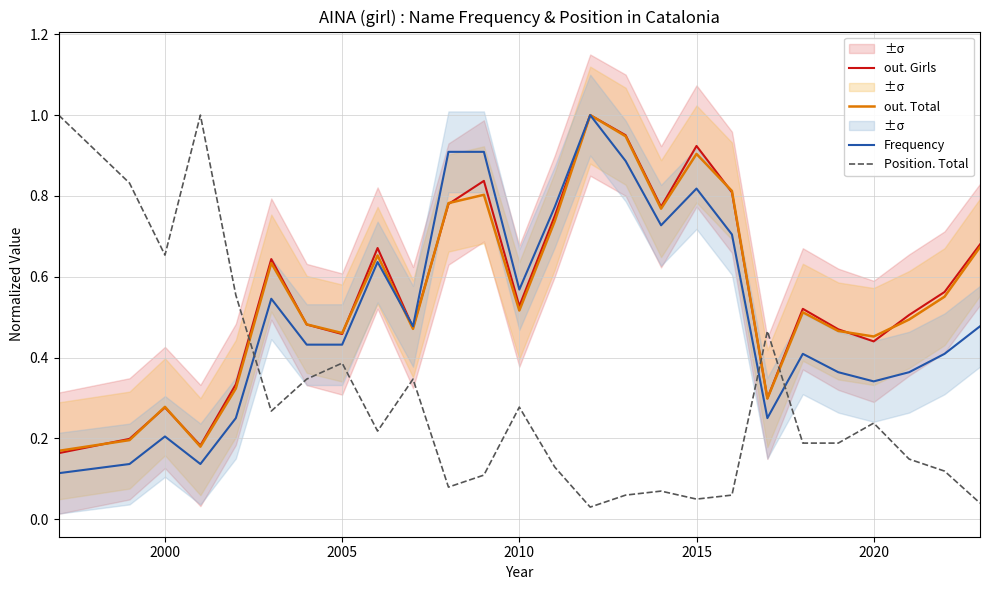

True or false: Frequency has more than 0 points higher than both neighbors.

True